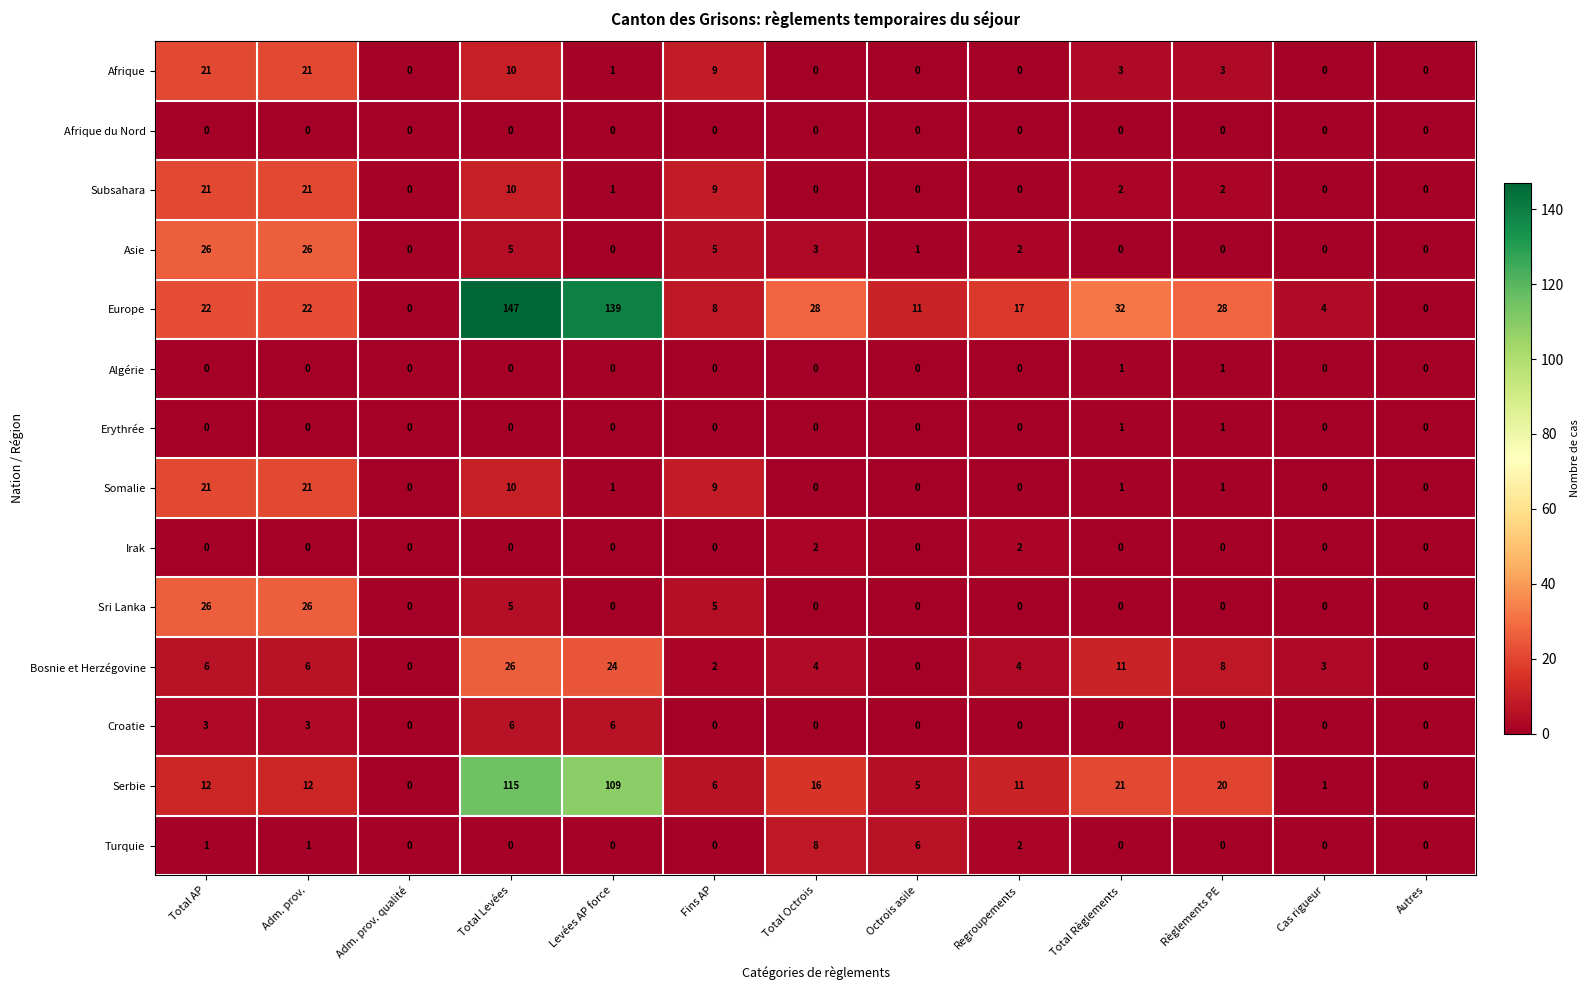

Which category has the highest value across all series?

Total Levées